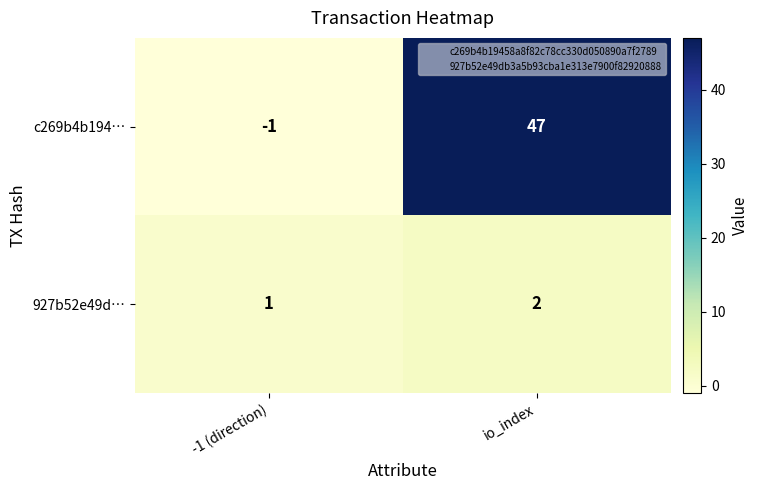

What is the difference between the highest and lowest values at io_index?

45